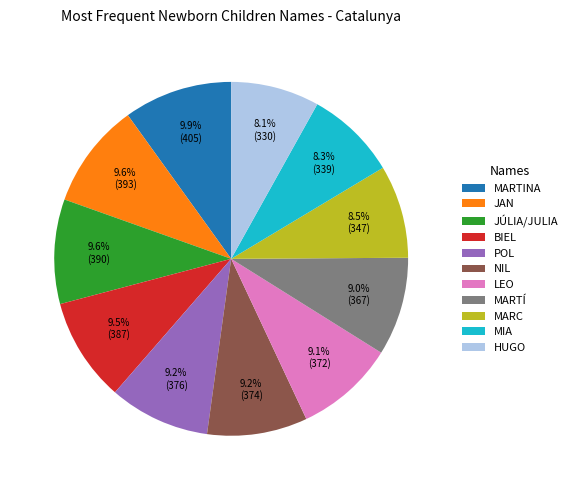

To the nearest percent, what percentage of the pie is MARTÍ?

9%